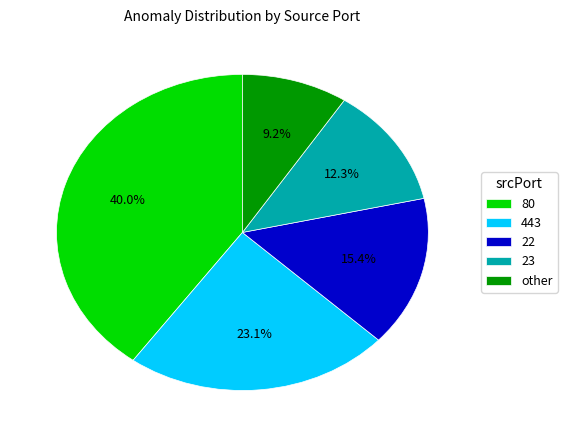

To the nearest percent, what is the difference between the 443 and 23 slice percentages?

11%